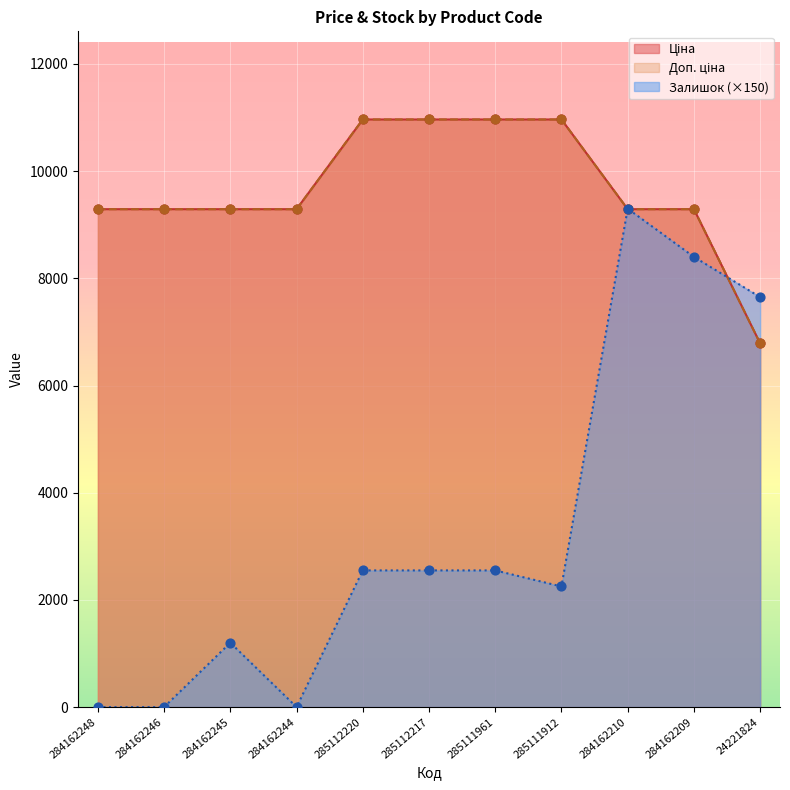

What is the total value across all series at 285111912?

24178.8